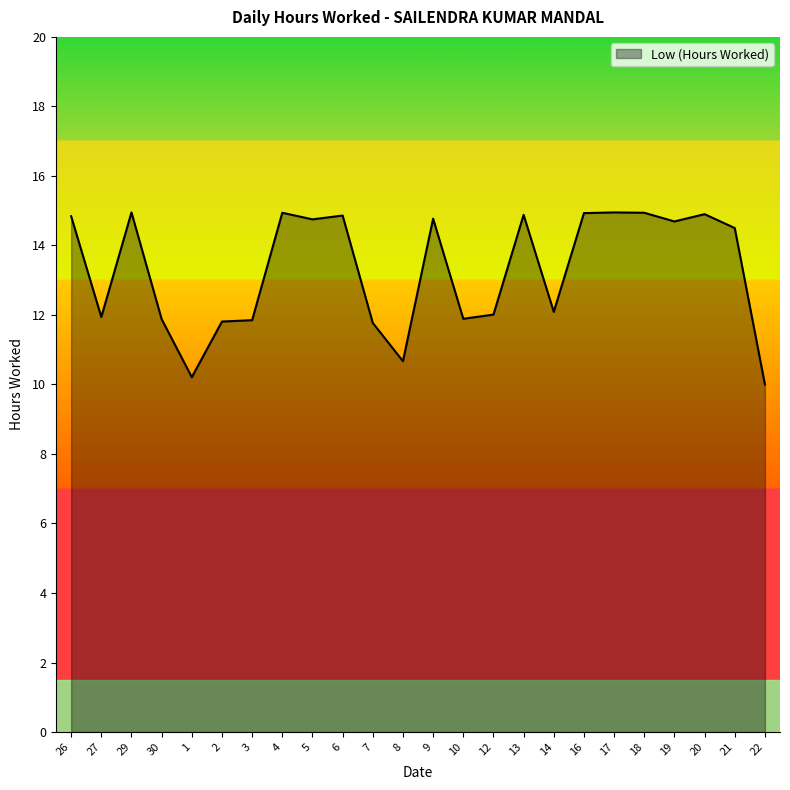

What position from the right is 22?

1